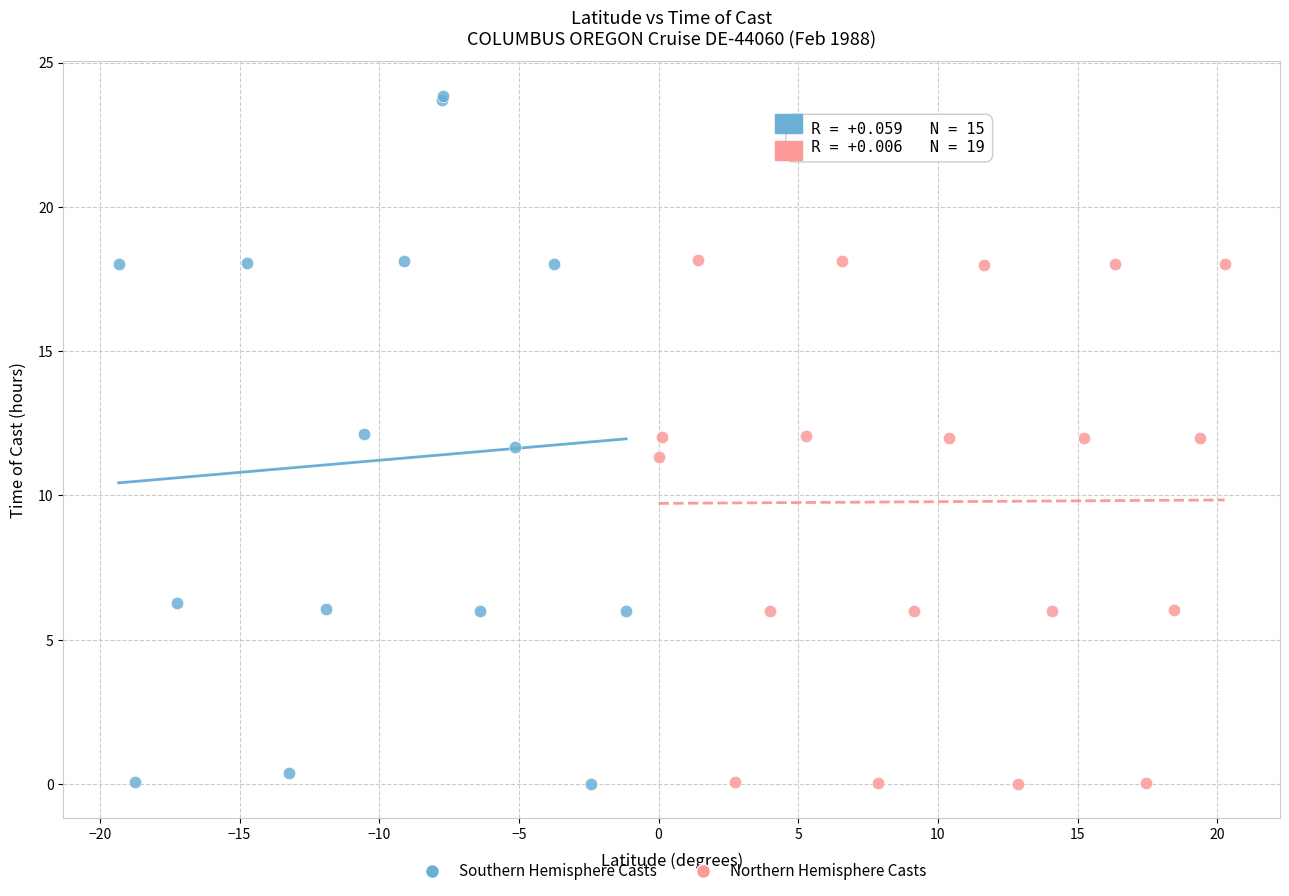

Which series has the widest spread of Y values?

Southern Hemisphere Casts